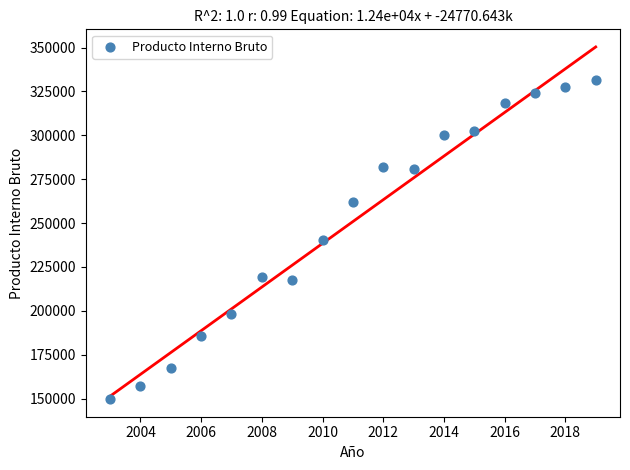

What is the range of X values (max minus min)?

16.0